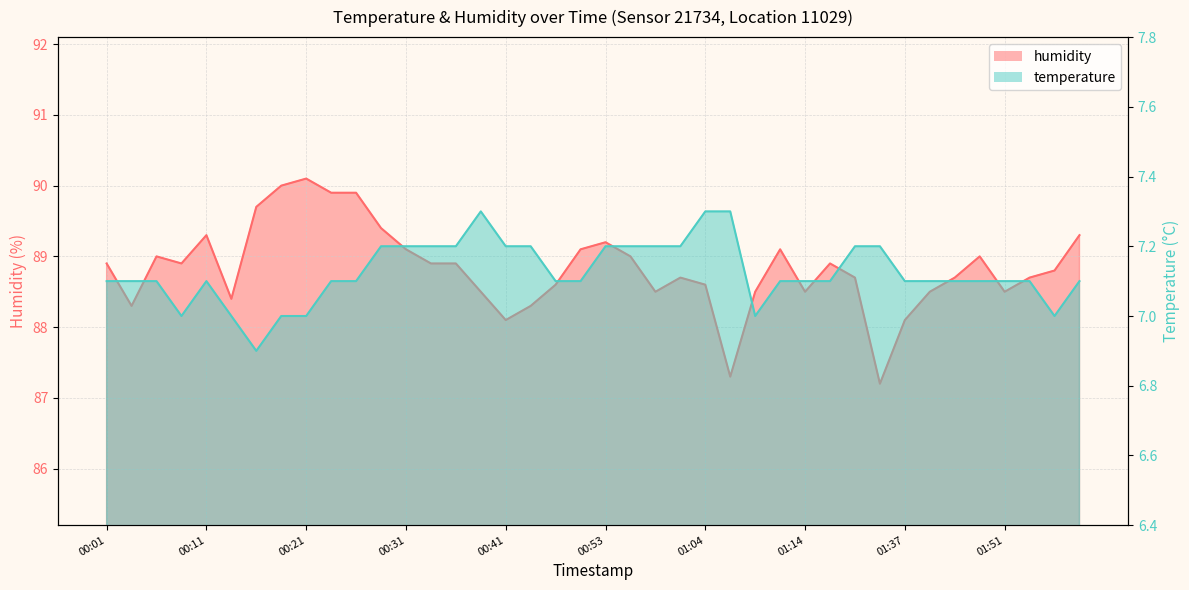

How many categories are shown in the chart?

40